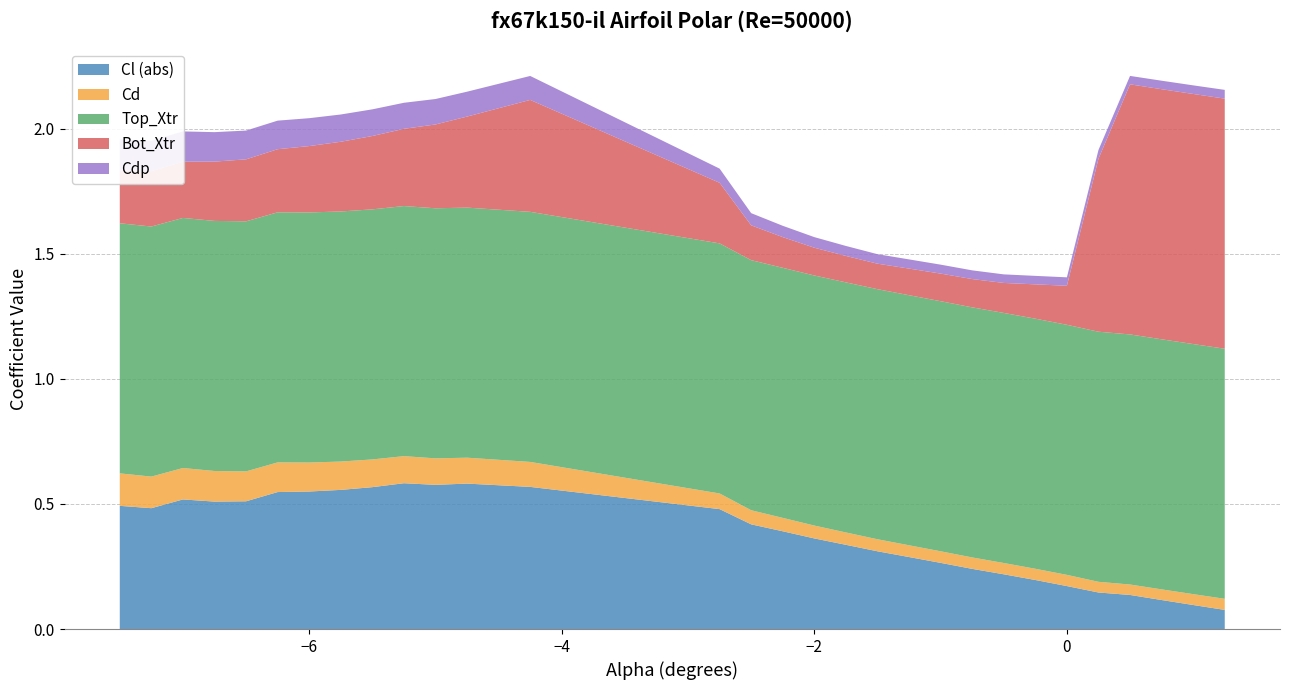

Reading left to right, what are all the values shown in this chart?

Cl (abs): -7.5=0.5	-7.25=0.5	-7.0=0.5	-6.75=0.5	-6.5=0.5	-6.25=0.5	-6.0=0.5	-5.75=0.6	-5.5=0.6	-5.25=0.6	-5.0=0.6	-4.75=0.6	-4.25=0.6	-2.75=0.5	-2.5=0.4	-2.25=0.4	-2.0=0.4	-1.75=0.3	-1.5=0.3	-1.25=0.3	-1.0=0.3	-0.75=0.2	-0.5=0.2	-0.25=0.2	0.0=0.2	0.25=0.1	0.5=0.1	0.75=0.1	1.0=0.1	1.25=0.1
Cd: -7.5=0.1	-7.25=0.1	-7.0=0.1	-6.75=0.1	-6.5=0.1	-6.25=0.1	-6.0=0.1	-5.75=0.1	-5.5=0.1	-5.25=0.1	-5.0=0.1	-4.75=0.1	-4.25=0.1	-2.75=0.1	-2.5=0.1	-2.25=0.1	-2.0=0.1	-1.75=0.0	-1.5=0.0	-1.25=0.0	-1.0=0.0	-0.75=0.0	-0.5=0.0	-0.25=0.0	0.0=0.0	0.25=0.0	0.5=0.0	0.75=0.0	1.0=0.0	1.25=0.0
Top_Xtr: -7.5=1.0	-7.25=1.0	-7.0=1.0	-6.75=1.0	-6.5=1.0	-6.25=1.0	-6.0=1.0	-5.75=1.0	-5.5=1.0	-5.25=1.0	-5.0=1.0	-4.75=1.0	-4.25=1.0	-2.75=1.0	-2.5=1.0	-2.25=1.0	-2.0=1.0	-1.75=1.0	-1.5=1.0	-1.25=1.0	-1.0=1.0	-0.75=1.0	-0.5=1.0	-0.25=1.0	0.0=1.0	0.25=1.0	0.5=1.0	0.75=1.0	1.0=1.0	1.25=1.0
Bot_Xtr: -7.5=0.2	-7.25=0.2	-7.0=0.2	-6.75=0.2	-6.5=0.2	-6.25=0.3	-6.0=0.3	-5.75=0.3	-5.5=0.3	-5.25=0.3	-5.0=0.3	-4.75=0.4	-4.25=0.4	-2.75=0.2	-2.5=0.1	-2.25=0.1	-2.0=0.1	-1.75=0.1	-1.5=0.1	-1.25=0.1	-1.0=0.1	-0.75=0.1	-0.5=0.1	-0.25=0.1	0.0=0.2	0.25=0.7	0.5=1.0	0.75=1.0	1.0=1.0	1.25=1.0
Cdp: -7.5=0.1	-7.25=0.1	-7.0=0.1	-6.75=0.1	-6.5=0.1	-6.25=0.1	-6.0=0.1	-5.75=0.1	-5.5=0.1	-5.25=0.1	-5.0=0.1	-4.75=0.1	-4.25=0.1	-2.75=0.1	-2.5=0.0	-2.25=0.0	-2.0=0.0	-1.75=0.0	-1.5=0.0	-1.25=0.0	-1.0=0.0	-0.75=0.0	-0.5=0.0	-0.25=0.0	0.0=0.0	0.25=0.0	0.5=0.0	0.75=0.0	1.0=0.0	1.25=0.0